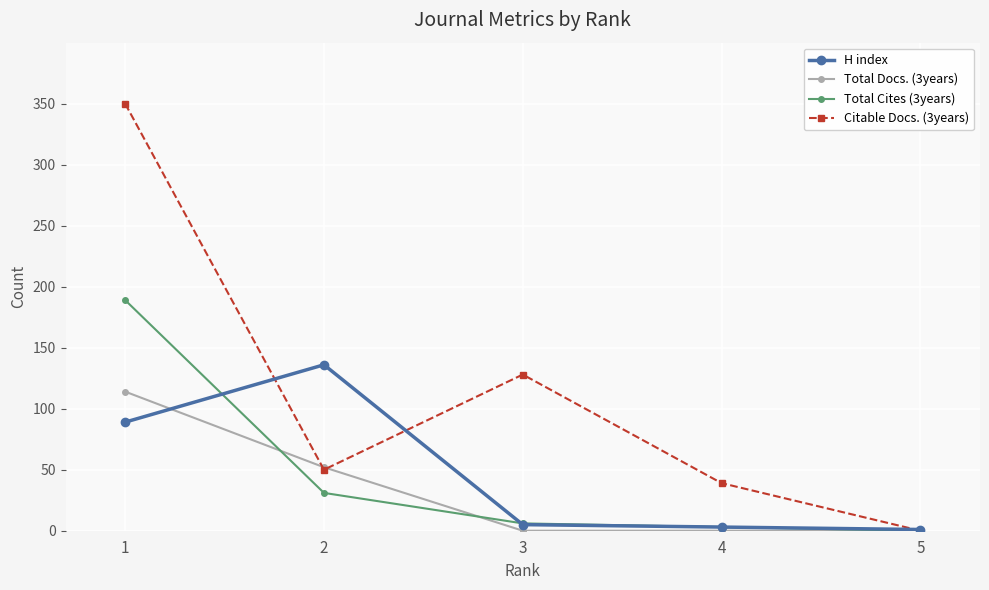

What is the sum of the Citable Docs. (3years) values at 3 and 4?

167